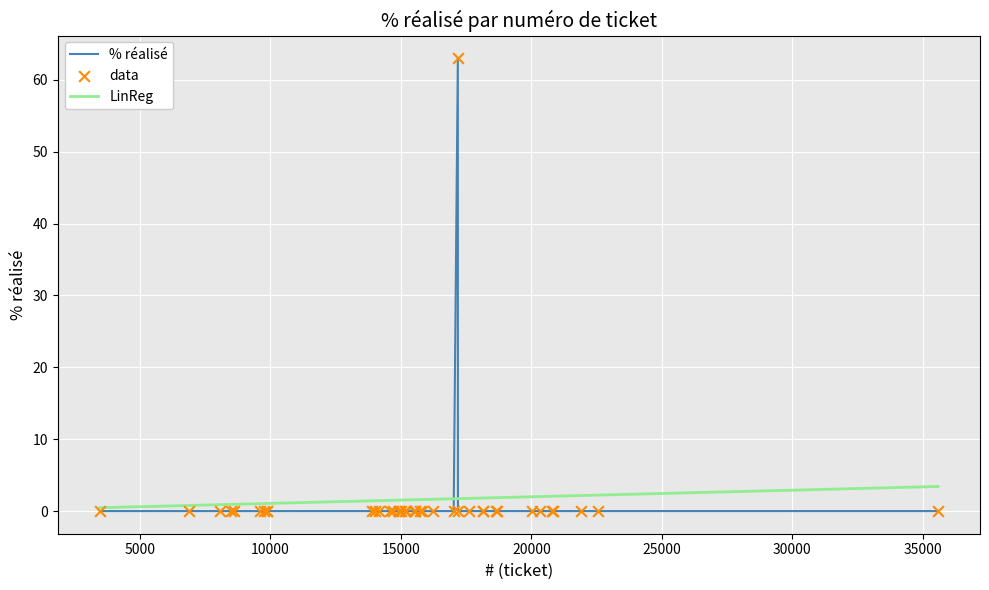

Which series has the widest spread of values?

% réalisé